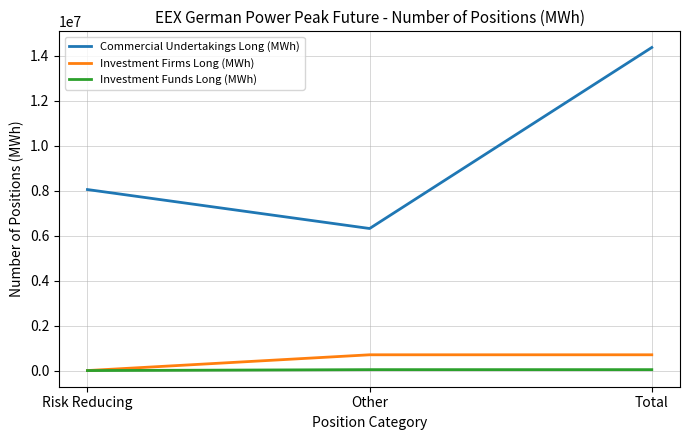

The value of Commercial Undertakings Long (MWh) at Risk Reducing is 8047944. True or false?

True